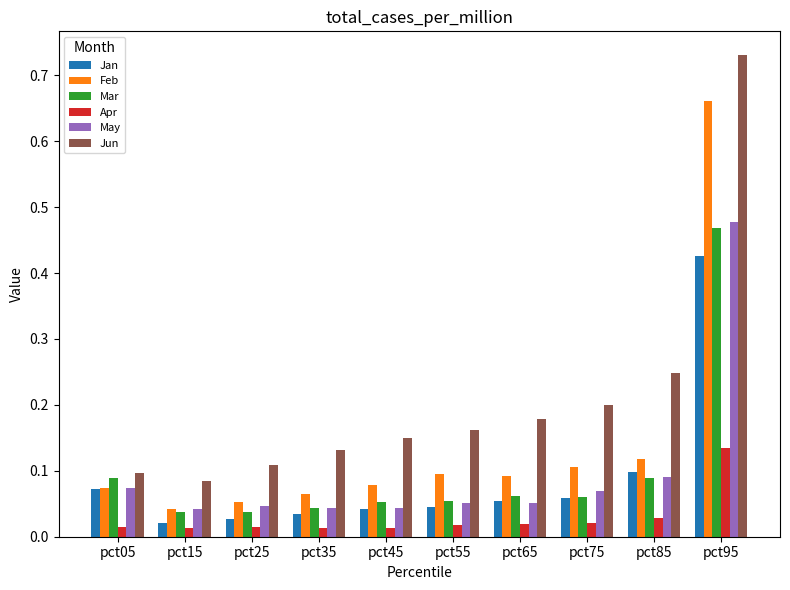

Between pct05 and pct75, which series saw the biggest shift?

Jun